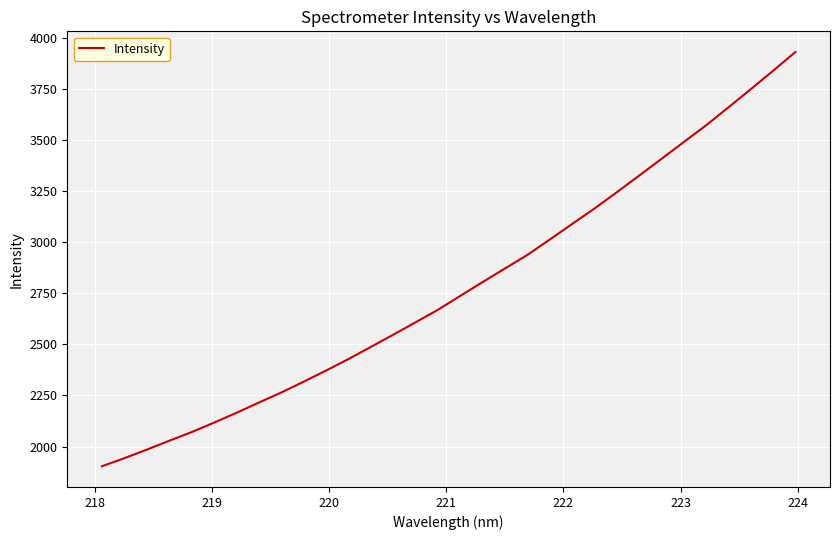

What is the maximum value shown in the chart?

3933.3